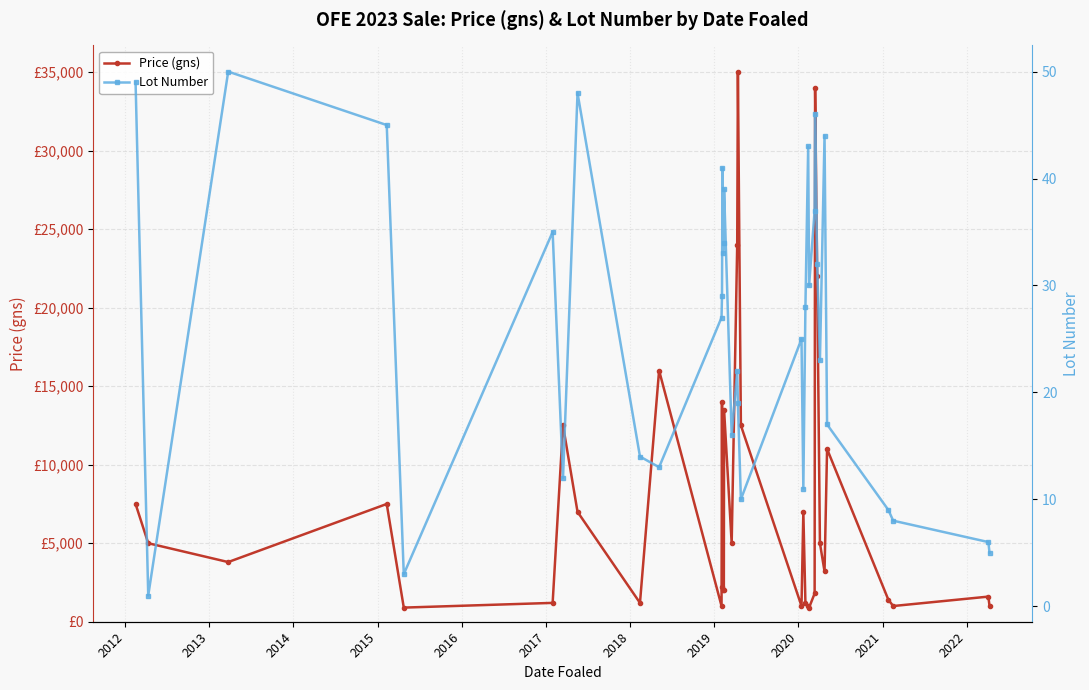

True or false: Lot Number and Price (gns) intersect in this chart.

False